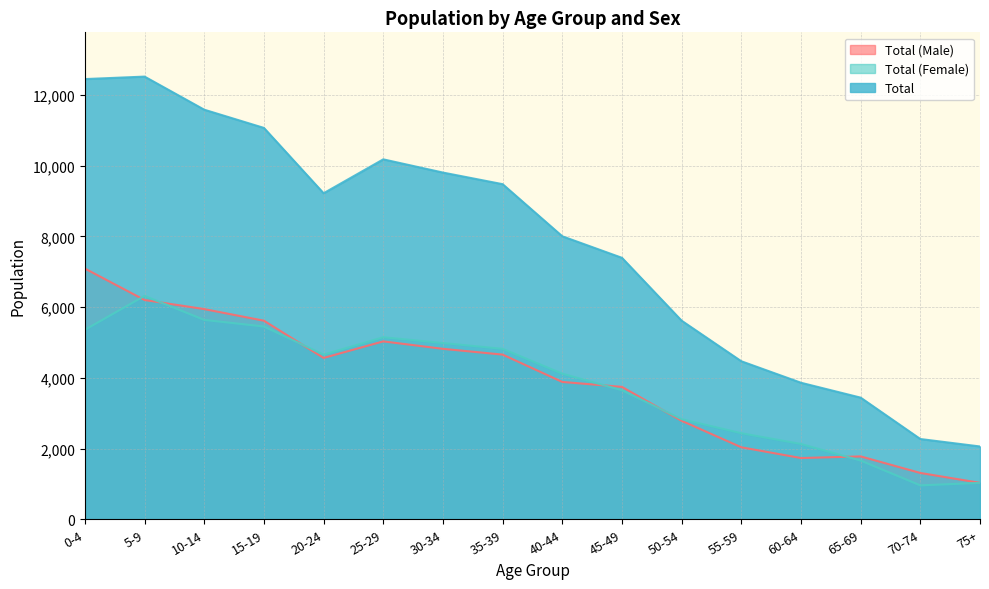

True or false: Total has a value of 935 at 75+.

False